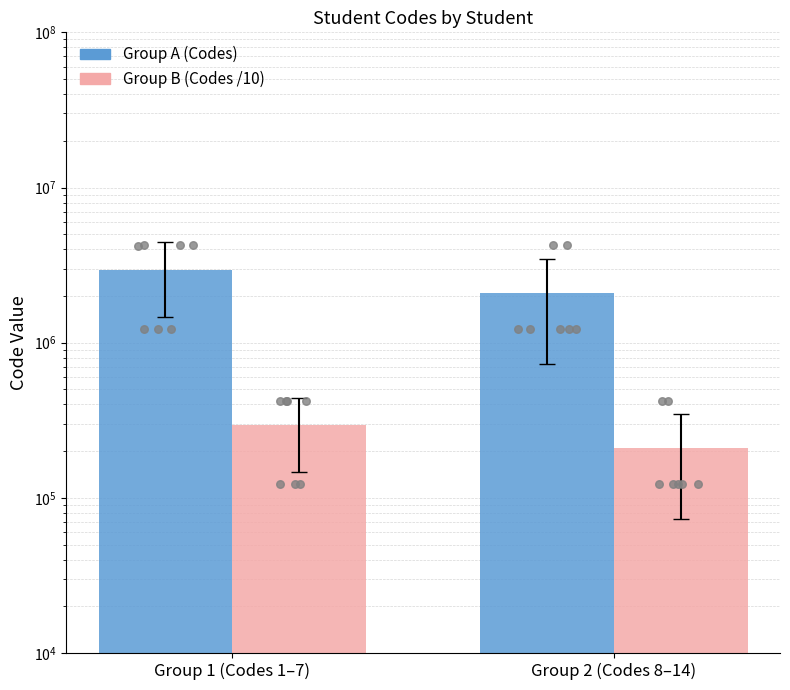

What are all the series names shown in the legend?

Group A (Codes), Group B (Codes /10)